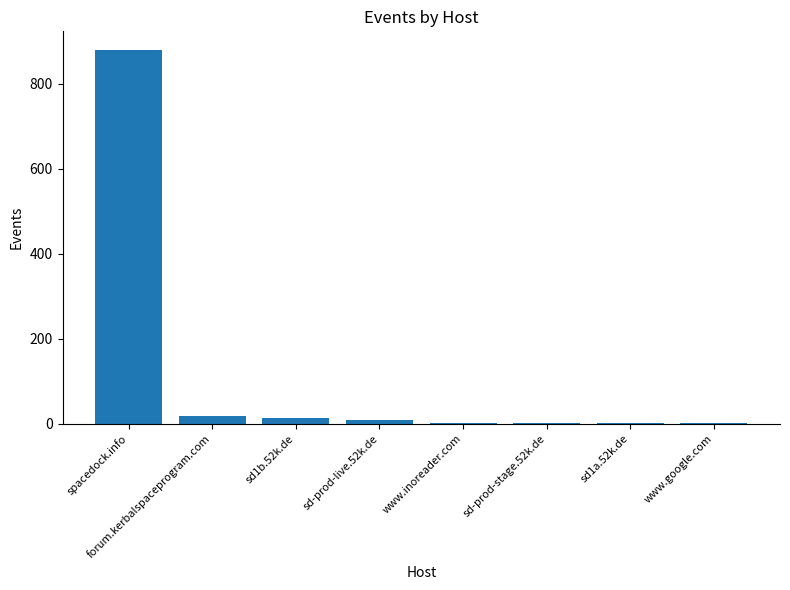

Are the bars horizontal?

No